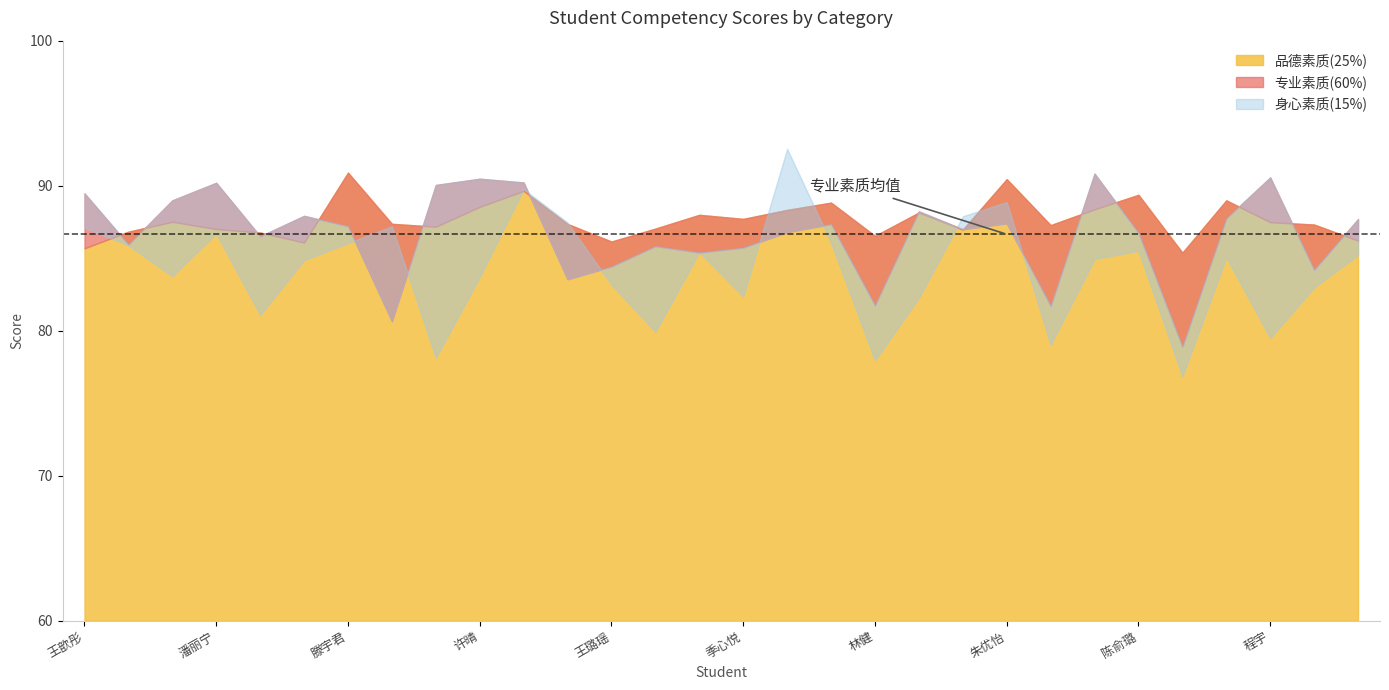

At which category does 品德素质(25%) reach its first local peak?

刘恬颖